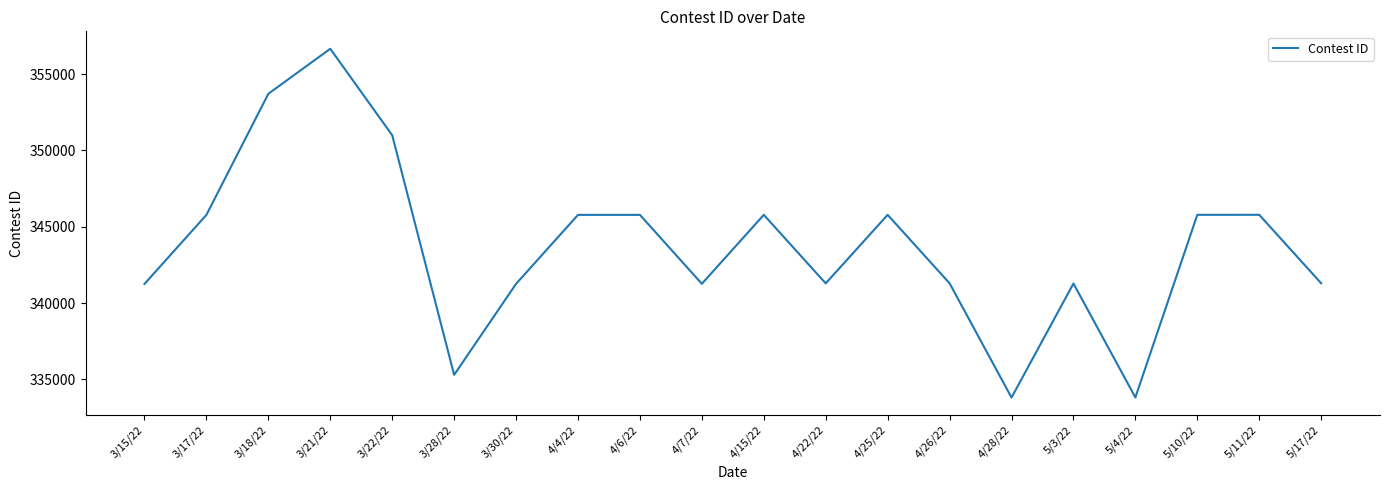

What is the difference between the values at 3/28/22 and 5/17/22?

5997